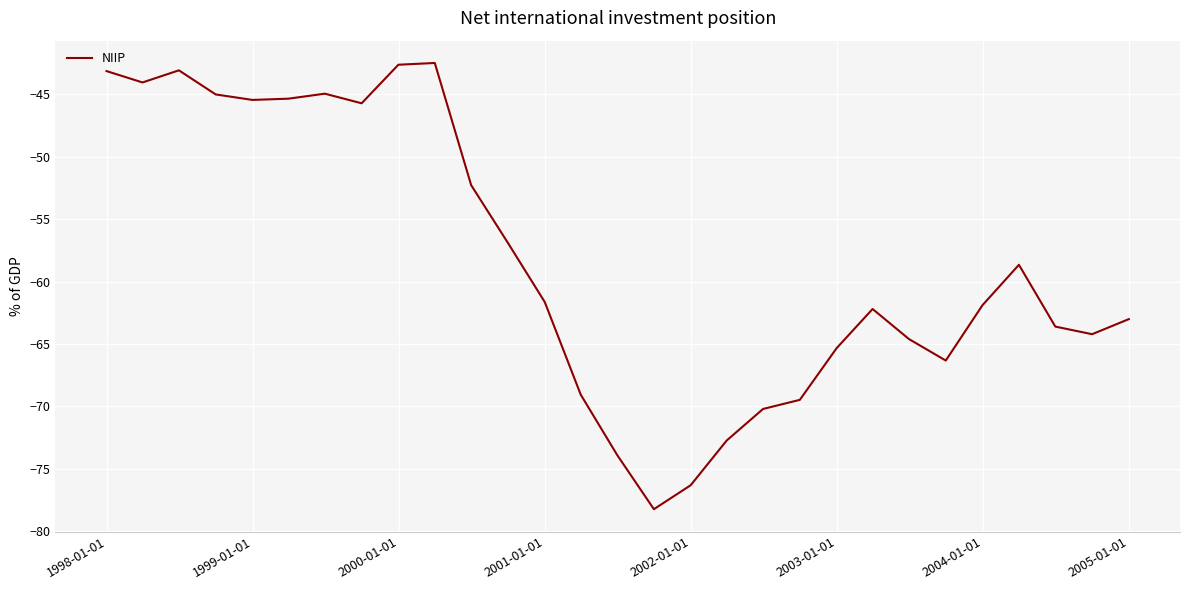

What is the greatest value displayed?

-42.5